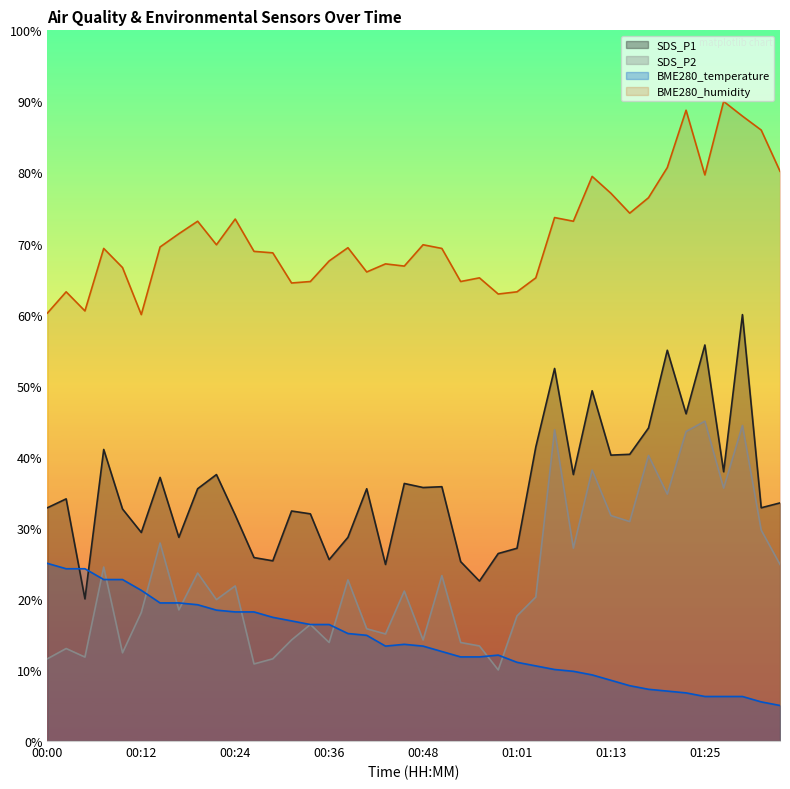

True or false: BME280_humidity and SDS_P2 cross at least once.

False